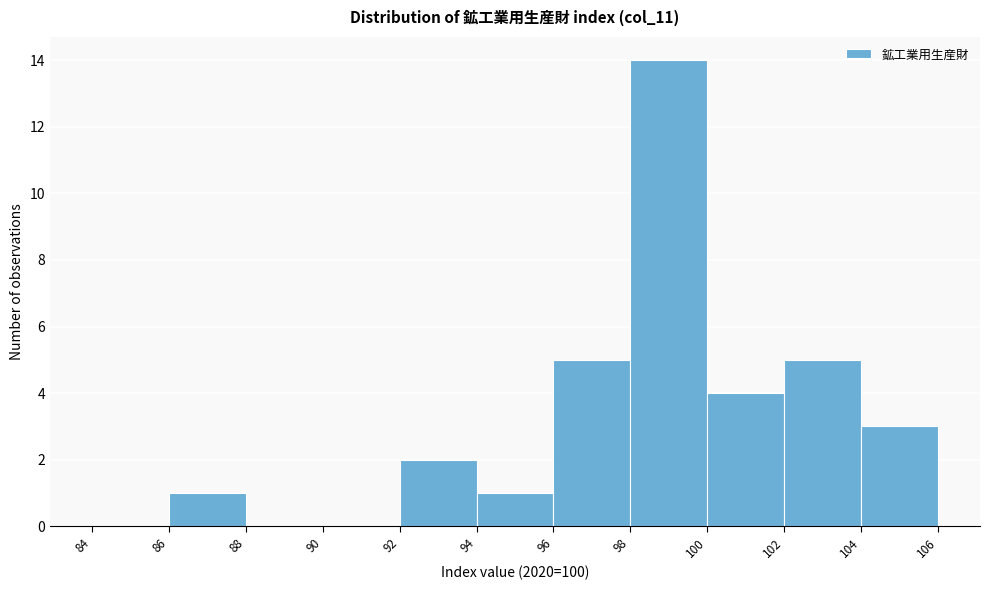

How tall is the bar that spans 100 to 102 on the x-axis? The values are not printed on the chart, so give them approximately, as read against the axis.

4